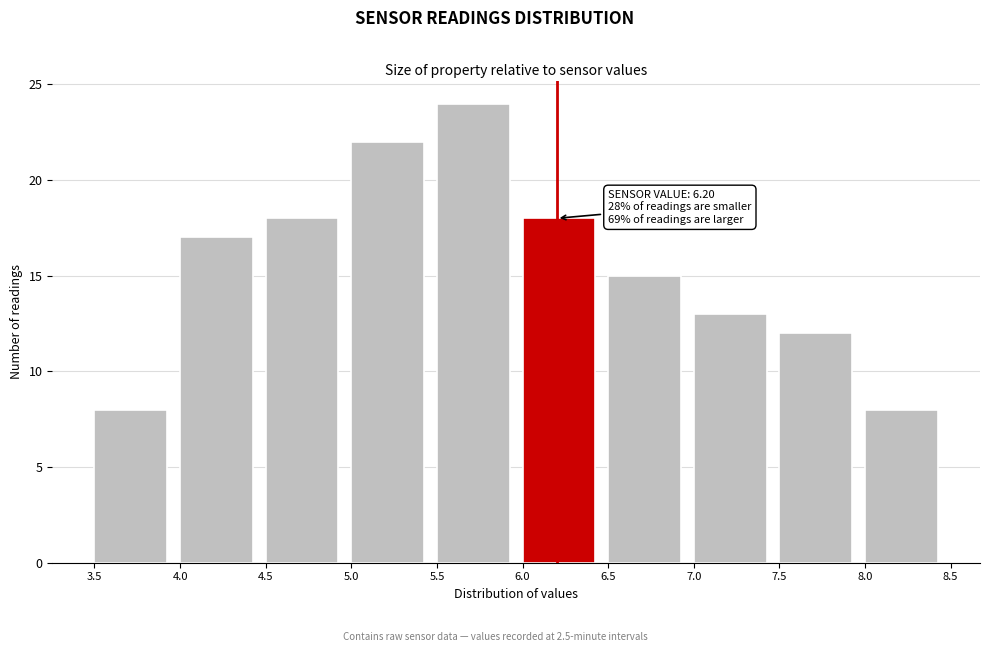

Which range on the x-axis has the tallest bar?

5.5 to 6.0